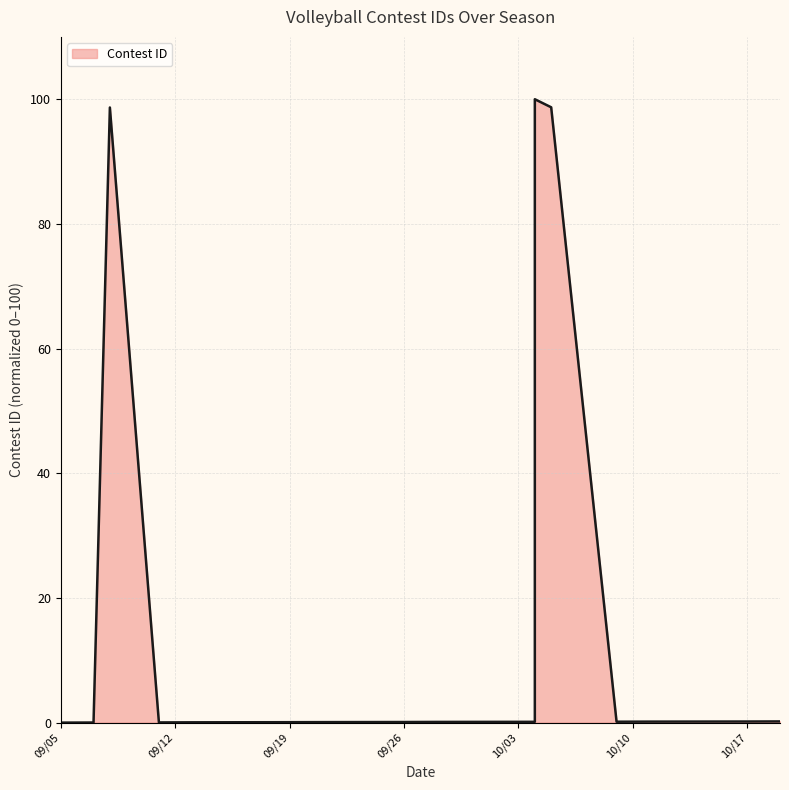

What value does the data have at 9/28/23?

0.1